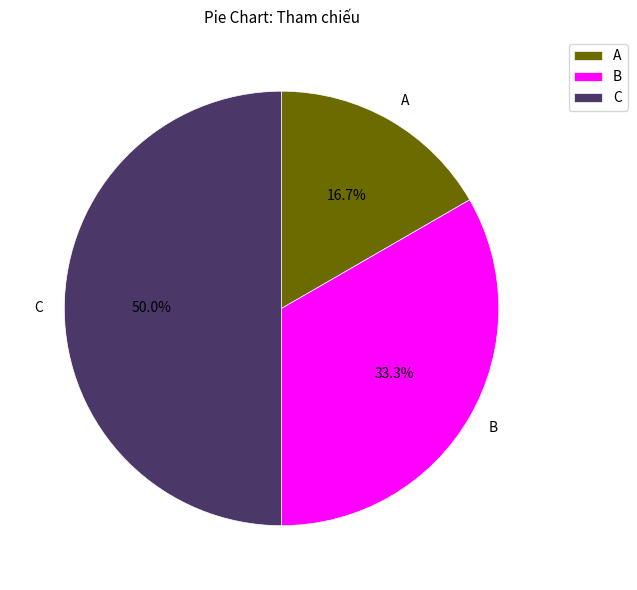

What is the largest slice in the pie chart?

C